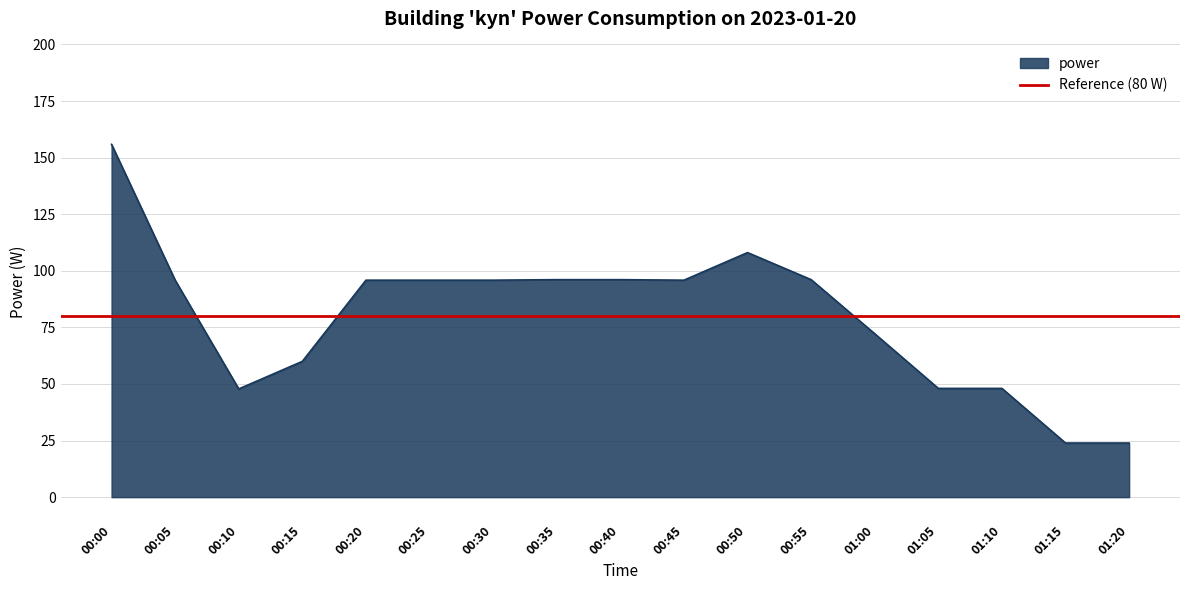

True or false: the data shows 95.9 at 00:45.

True